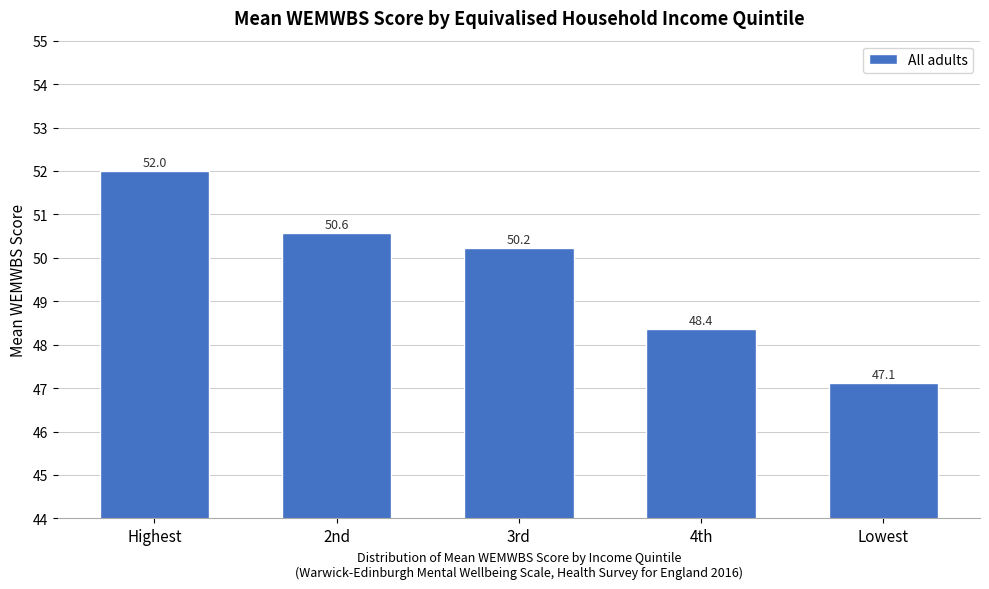

Reading left to right, extract all data points from this chart.

Highest=52.0	2nd=50.6	3rd=50.2	4th=48.4	Lowest=47.1